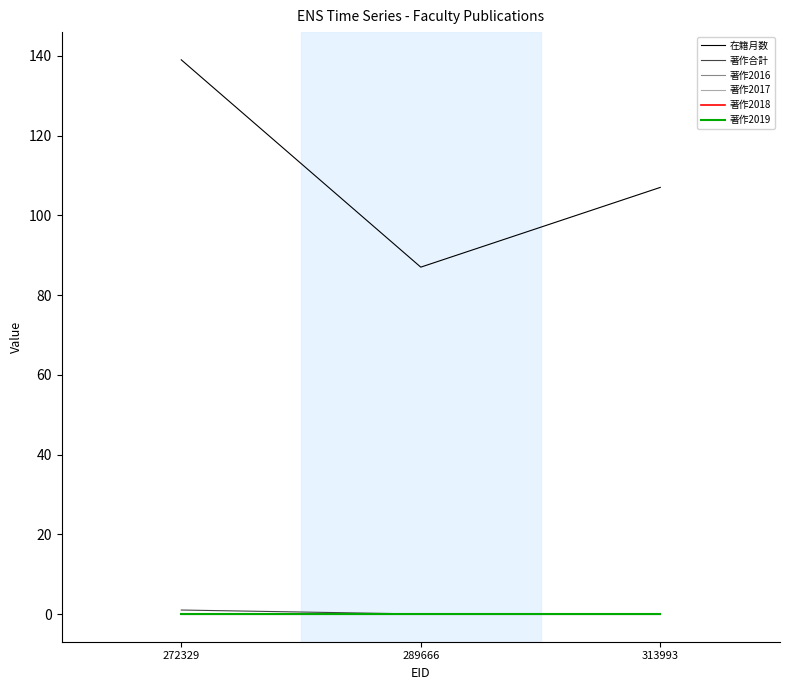

At which category is the sum across all series the highest?

272329